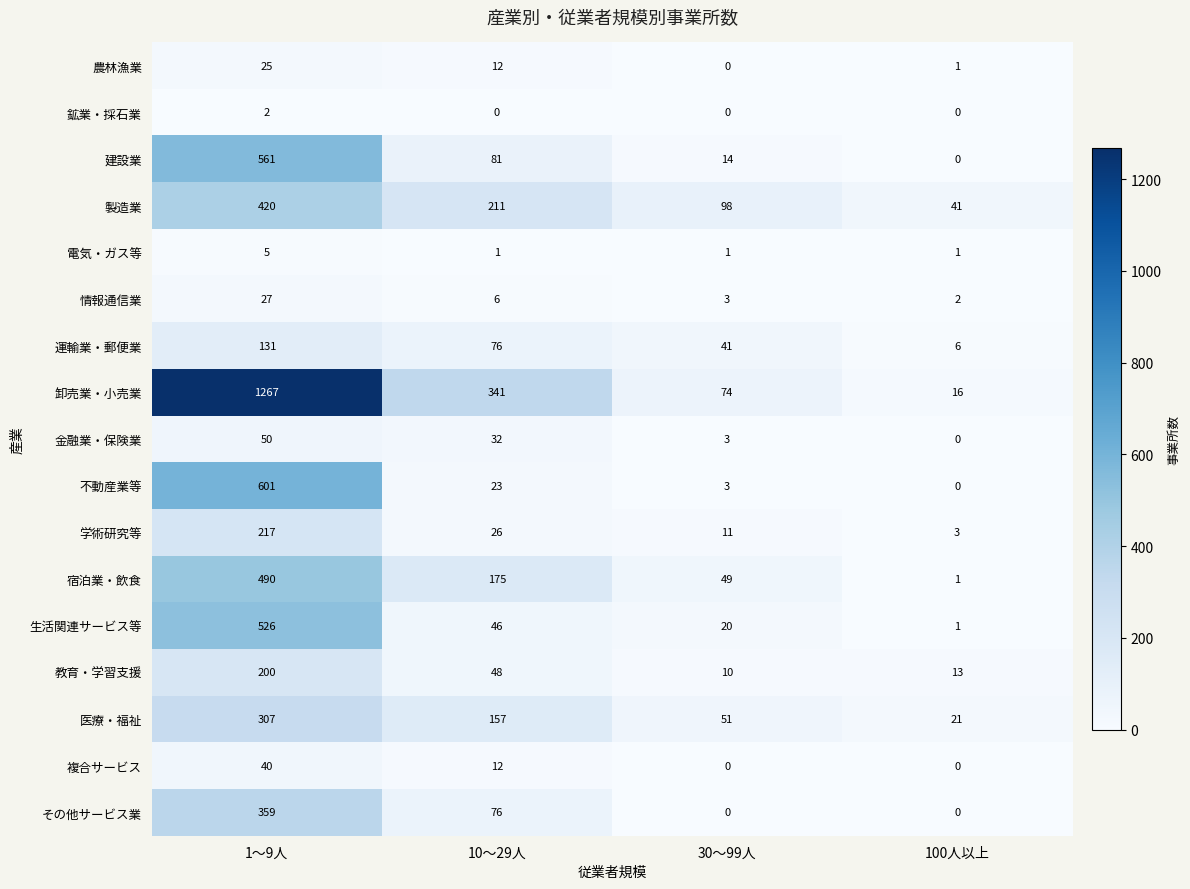

Read the 宿泊業・飲食 value at 10～29人, to the nearest 50.

200